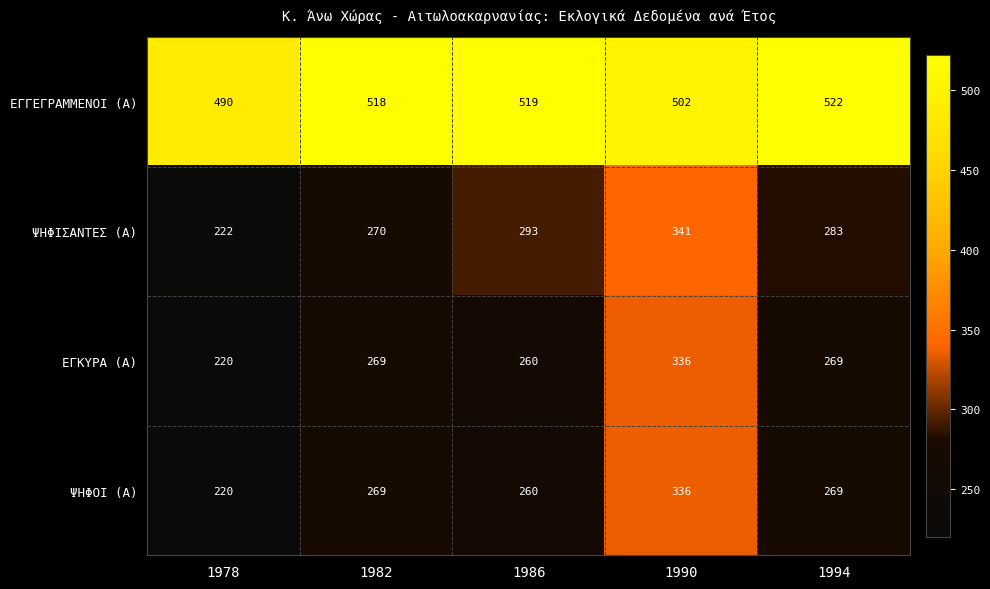

Is it true that ΕΓΚΥΡΑ (Α) equals 269 at 1994?

True